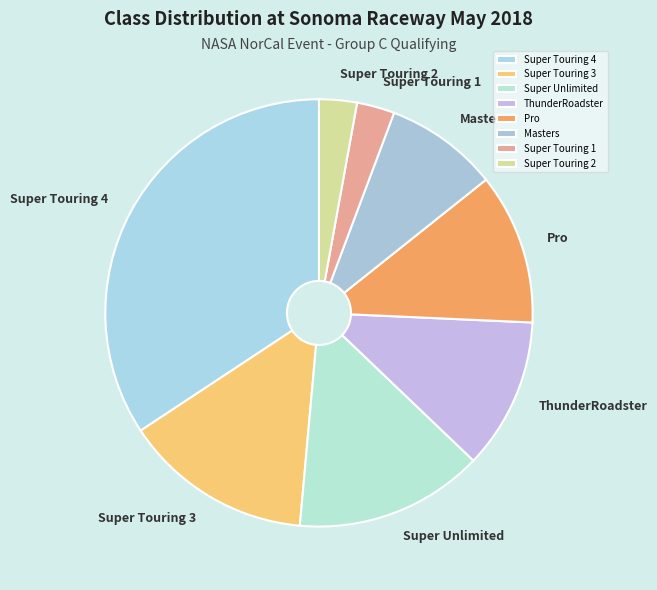

Which category has the biggest portion of the pie?

Super Touring 4